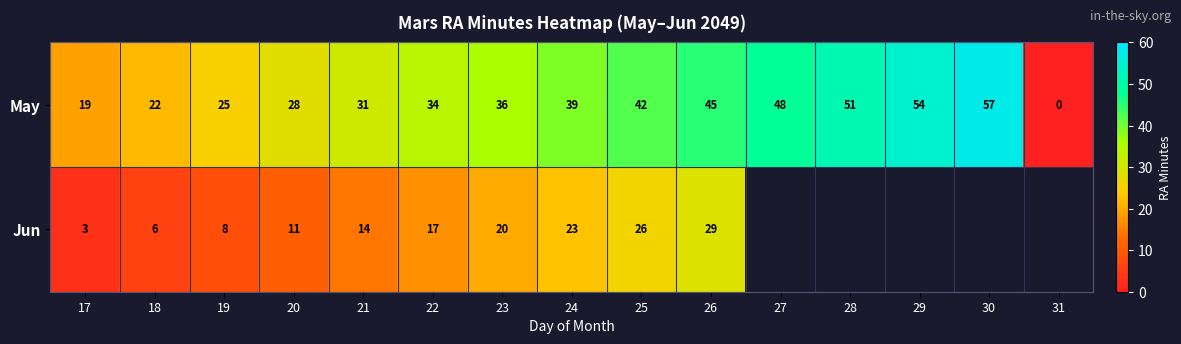

What is the spread (max minus min) of values at 24?

16